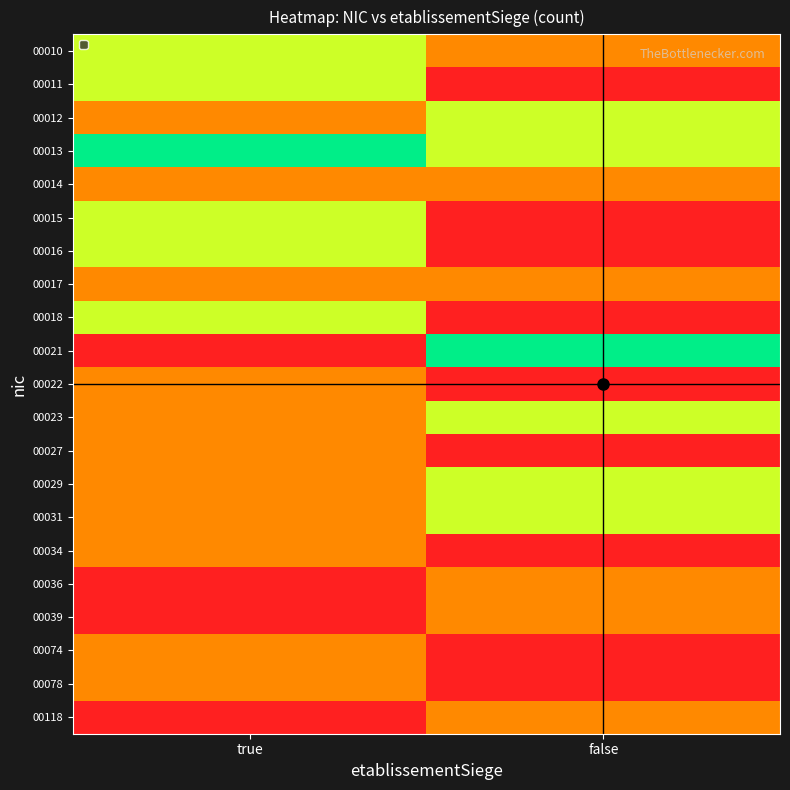

What is the difference between the highest and lowest values at true?

3